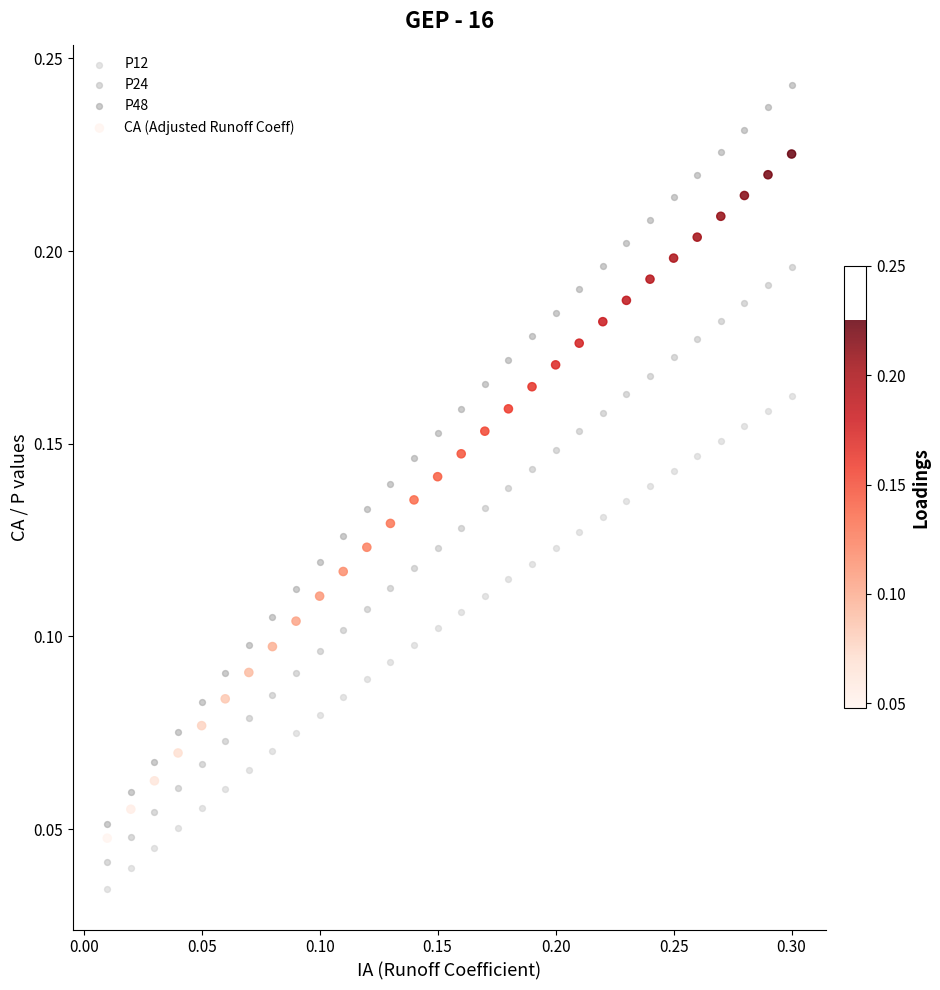

Which series contains the lowest Y value?

P12